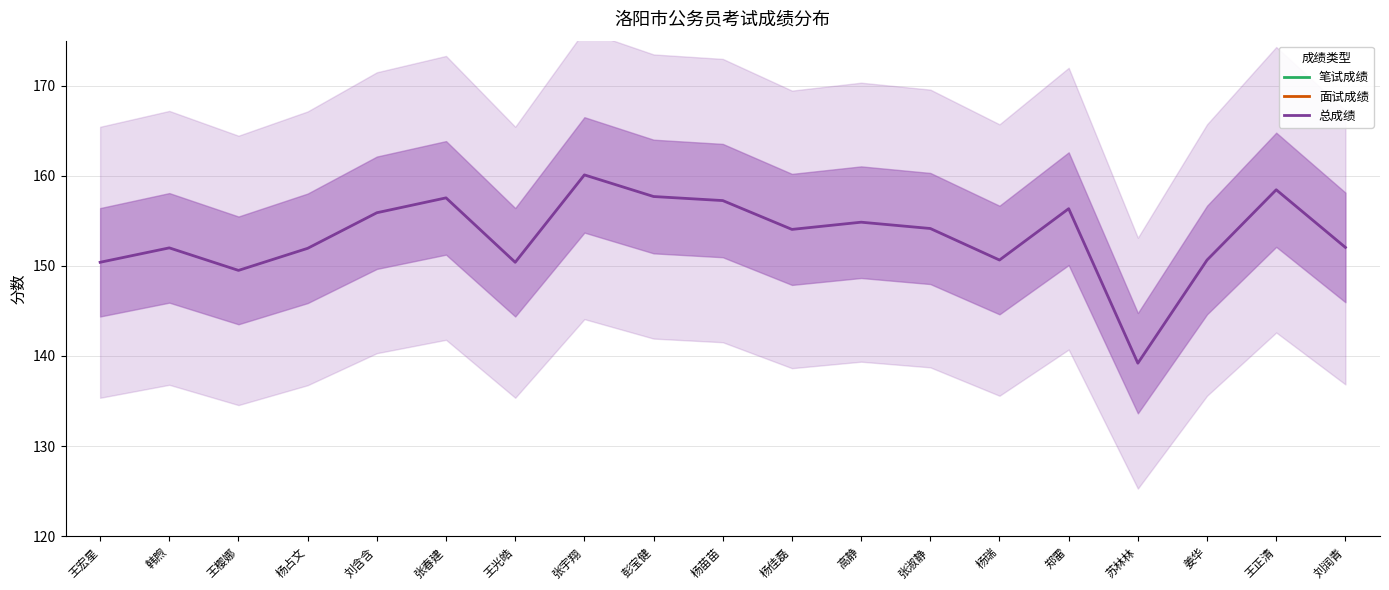

What is the label of the 5th point from the left?

刘含含